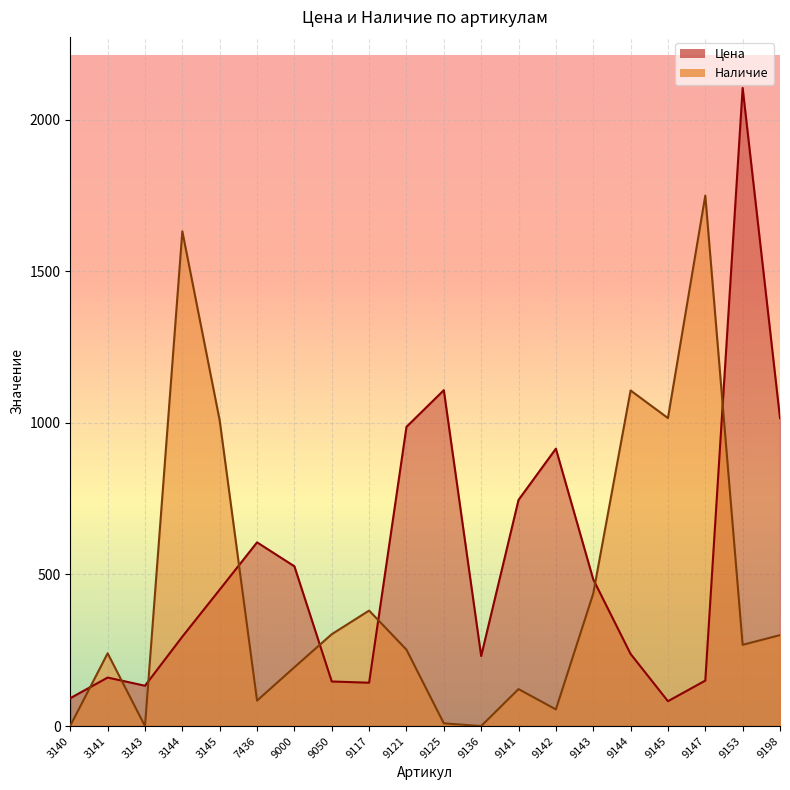

How many data points in Цена are above 450?

9